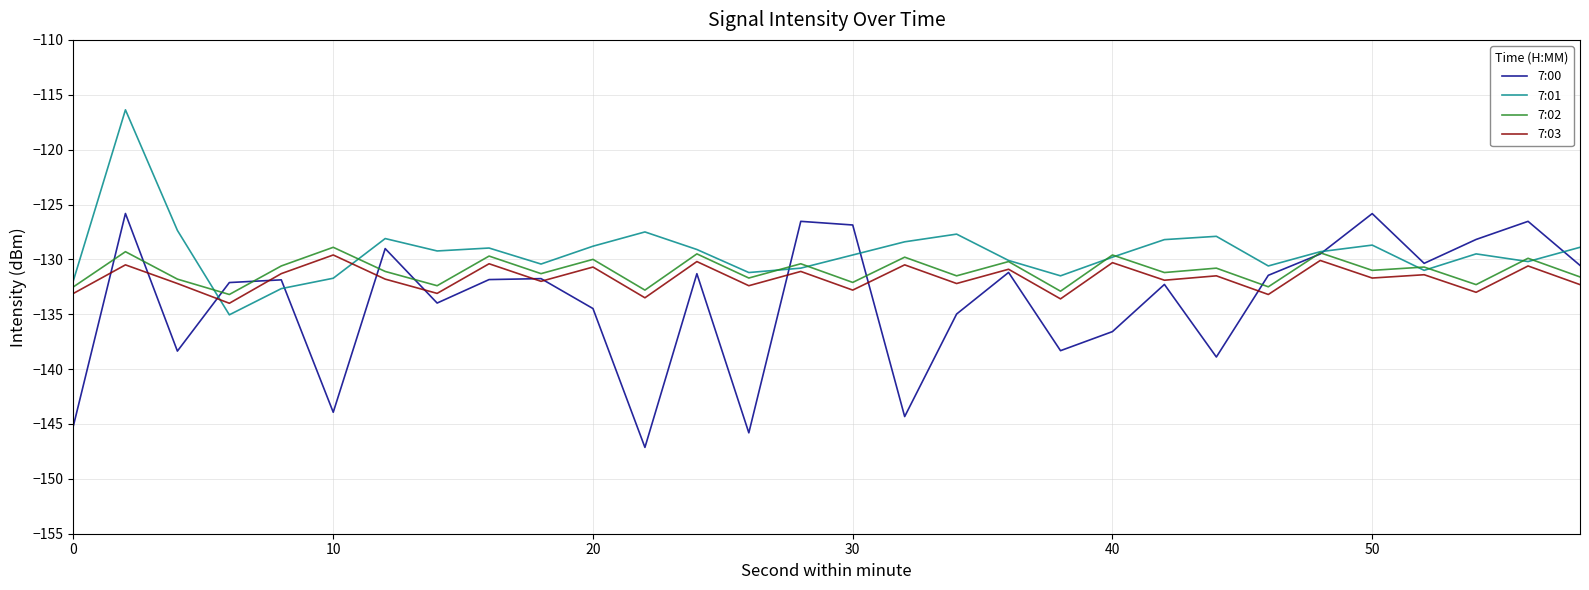

True or false: 7:03 and 7:02 cross at least once.

False